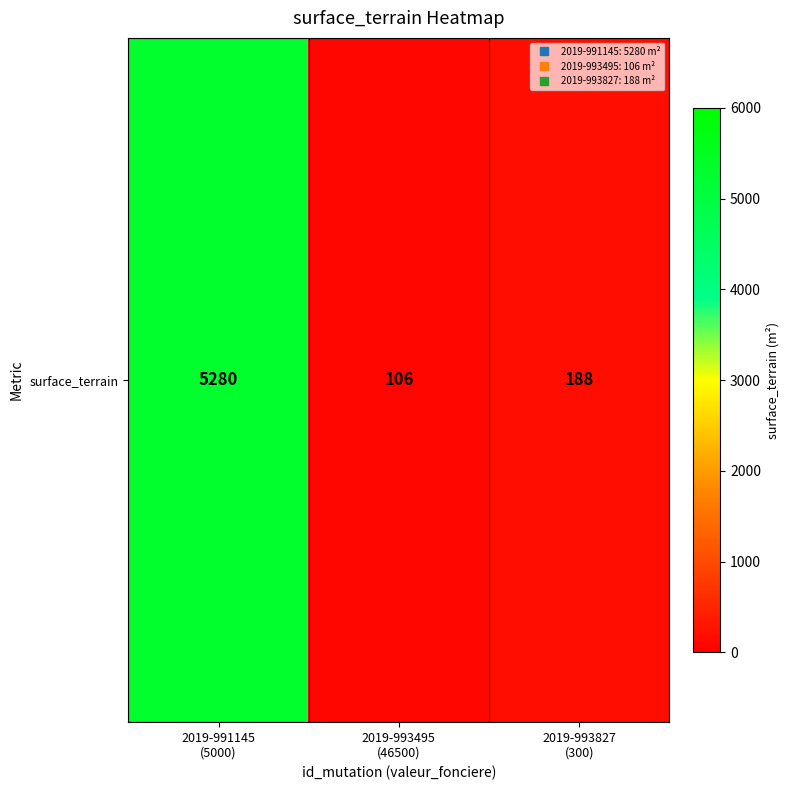

What is the change in value from 2019-993495
(46500) to 2019-993827
(300)?

+82